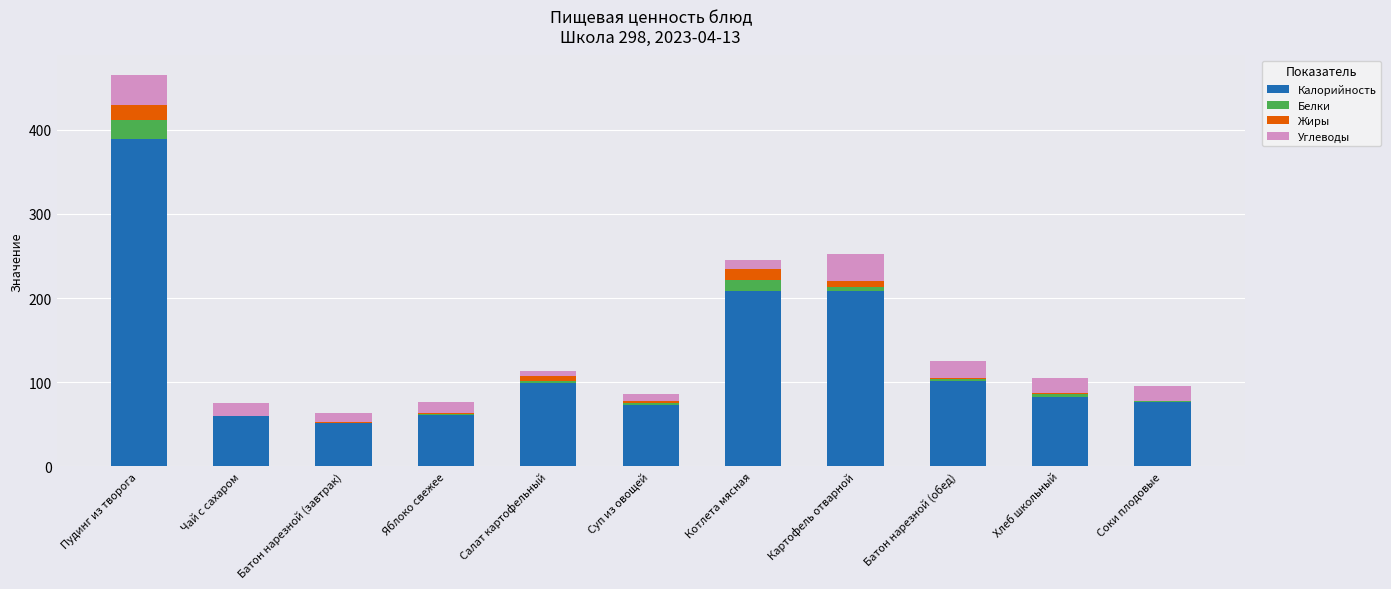

What is the maximum value for Калорийность?

389